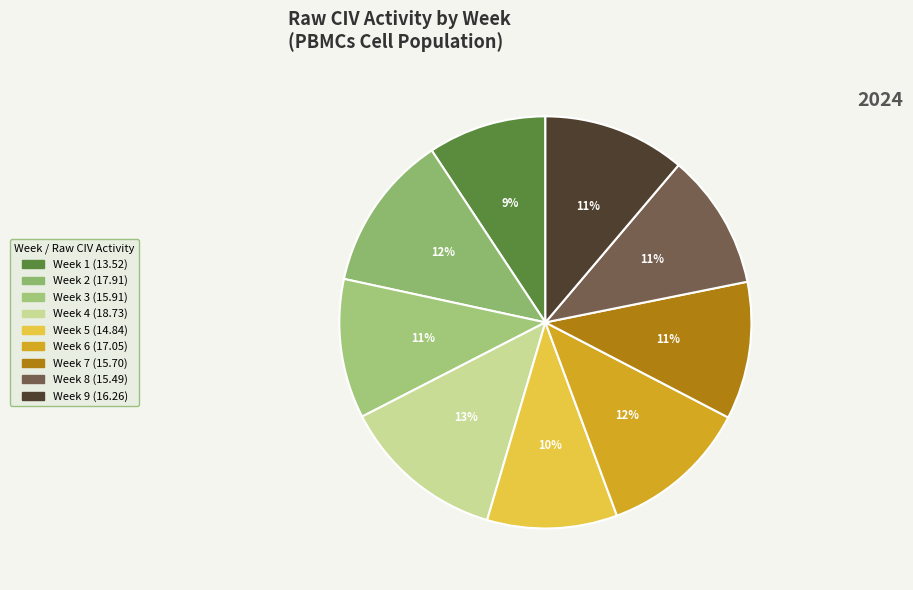

To the nearest percent, what percentage of the pie is Week 9?

11%